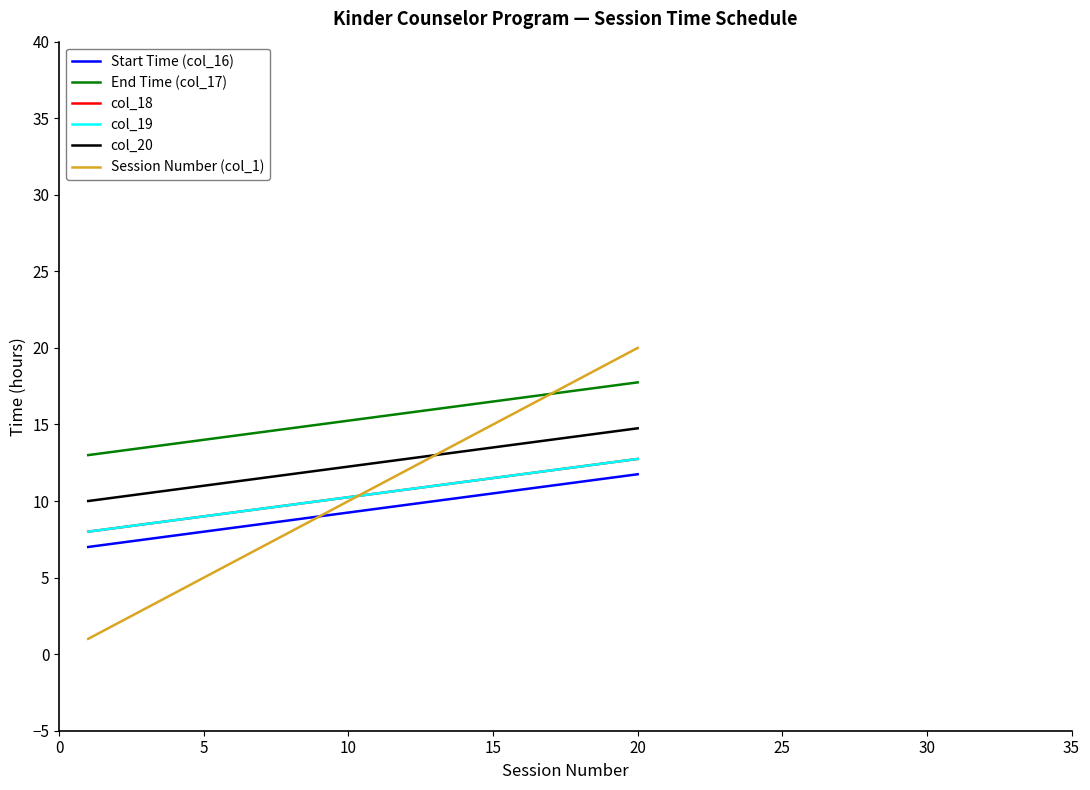

What is the average value of the col_19 series?

10.4